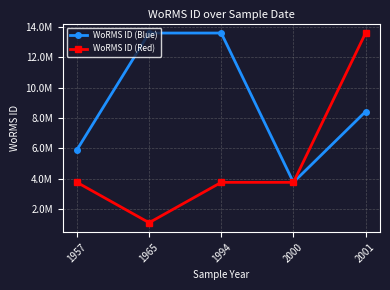

What are all the series names shown in the legend?

WoRMS ID (Blue), WoRMS ID (Red)